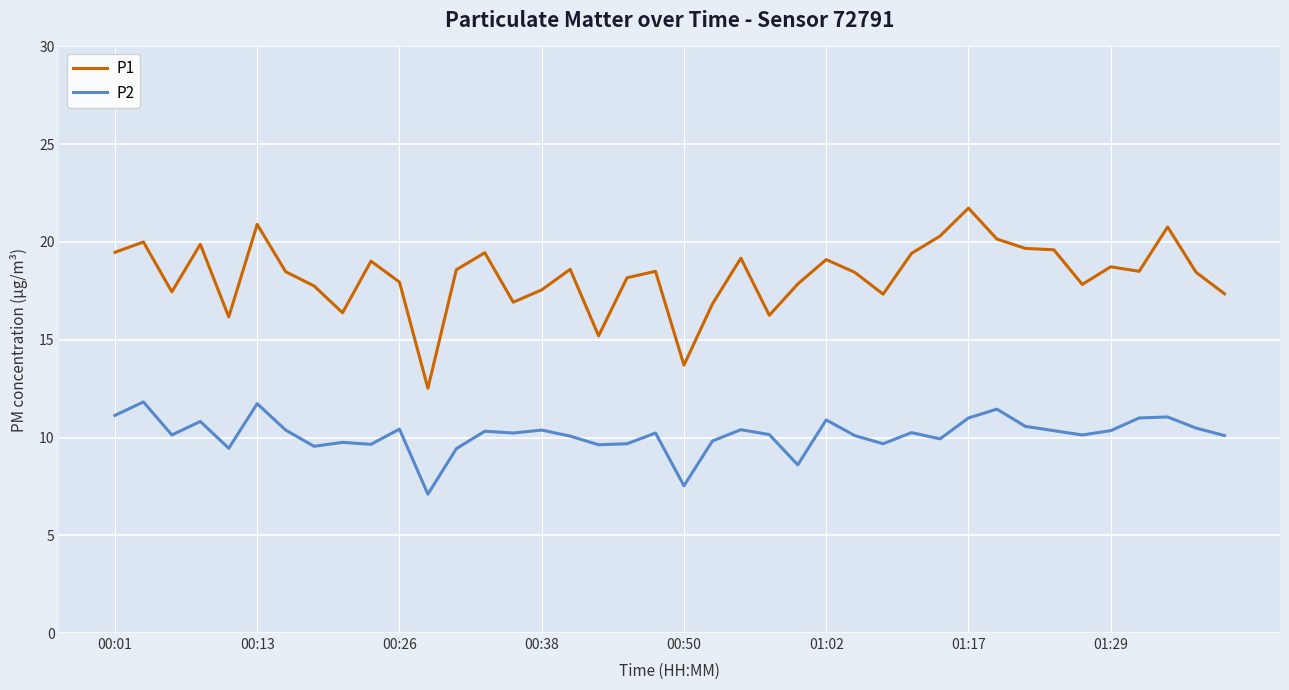

Which series has the largest range (max minus min)?

P1